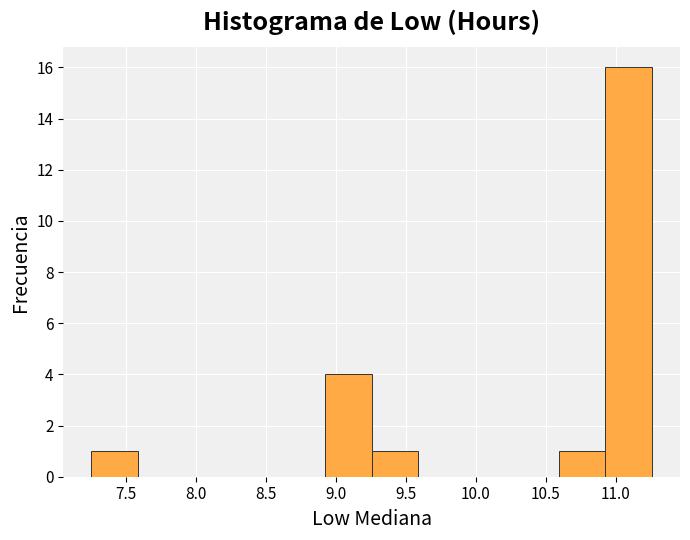

Which range on the x-axis has the tallest bar?

10.95 to 11.25